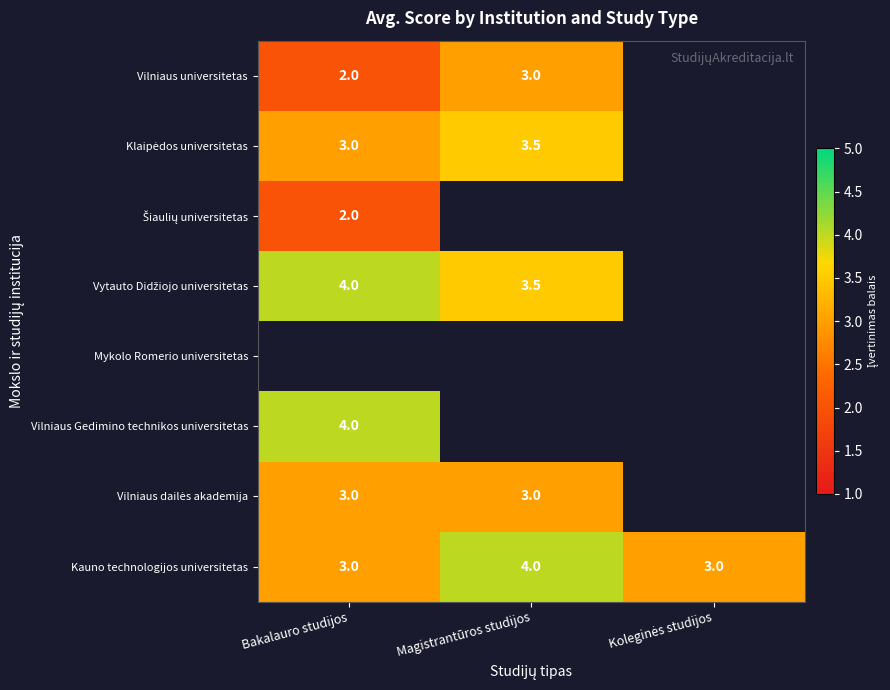

Count the number of categories in the chart.

3